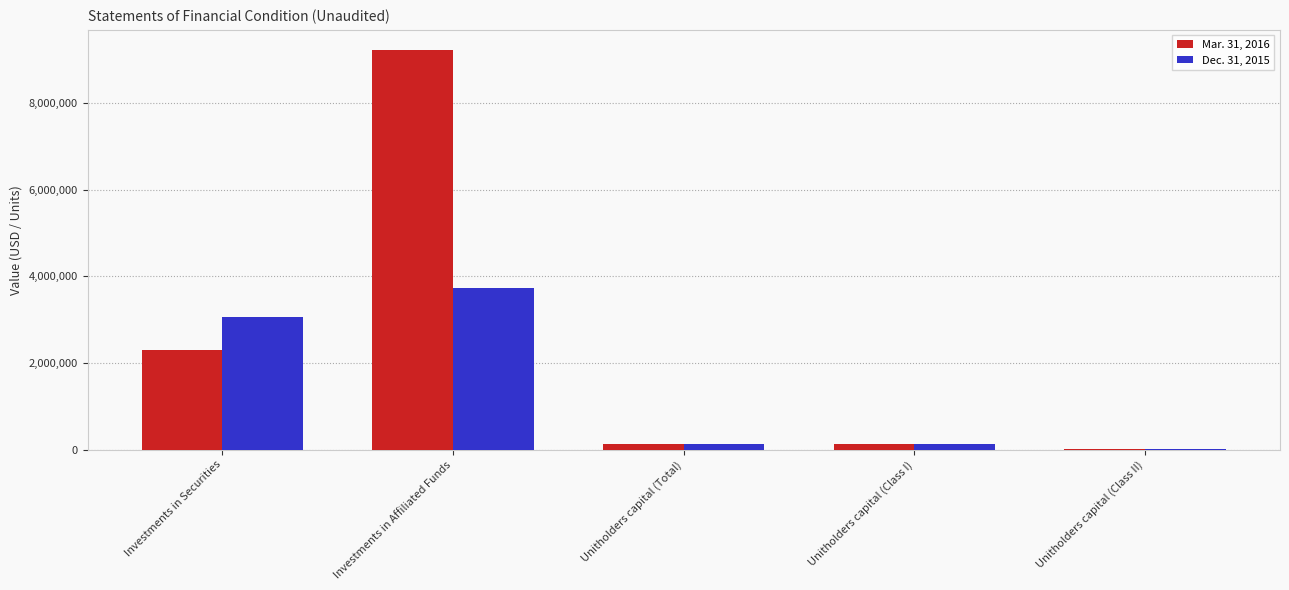

True or false: Mar. 31, 2016 has a value of 2310237.0 at Investments in Securities.

True